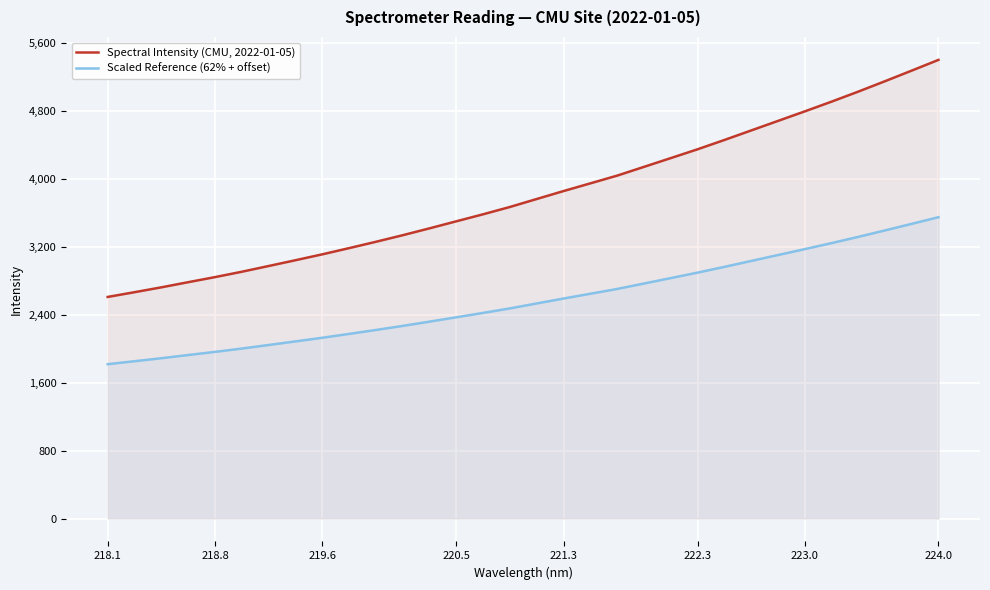

What is the difference between the maximum and minimum values in the Scaled Reference (62% + offset) series?

1732.3